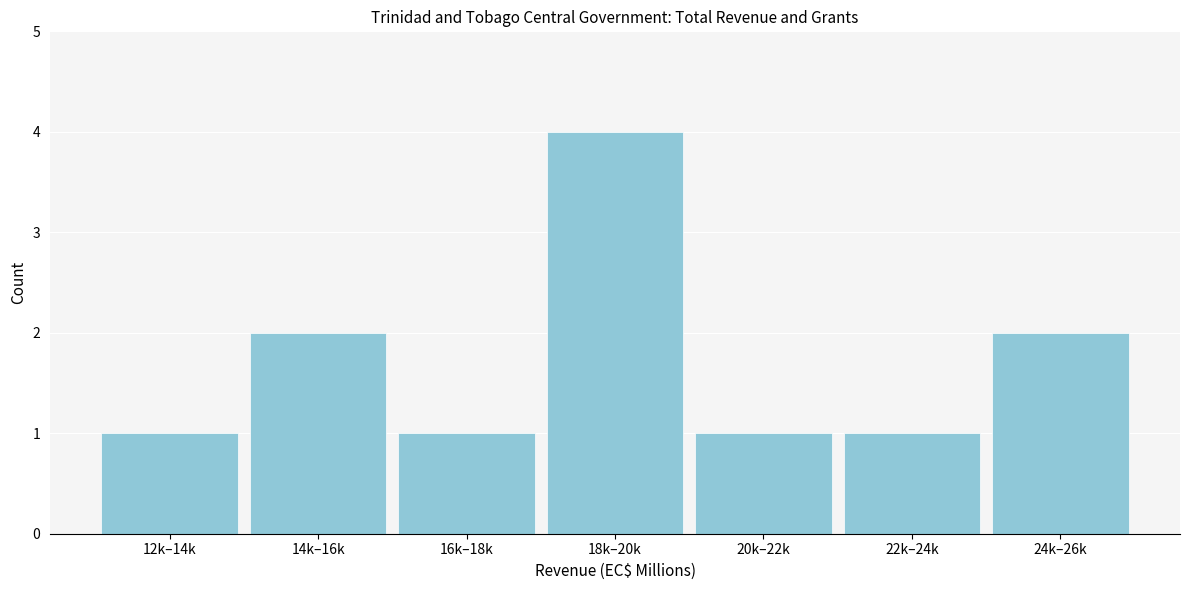

Reading right to left, extract all data points from this chart.

2	1	1	4	1	2	1